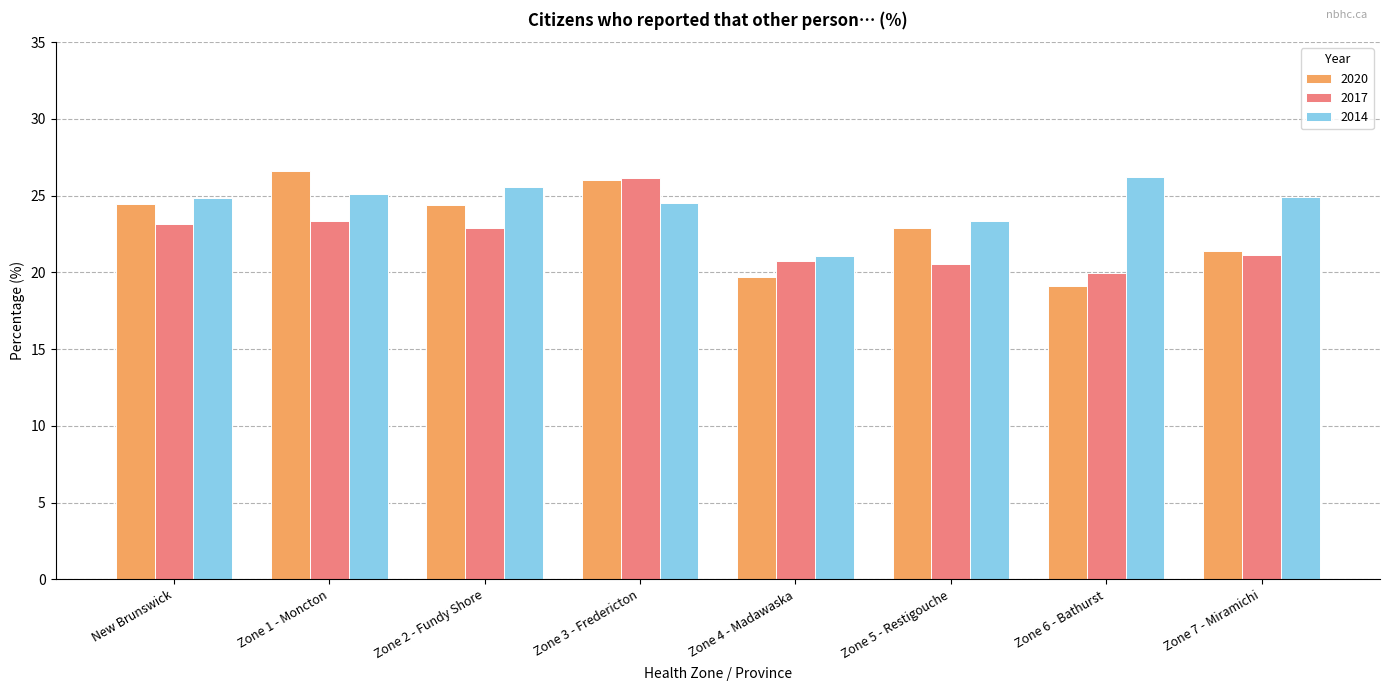

What is the difference between the highest and lowest values at Zone 7 - Miramichi?

3.8